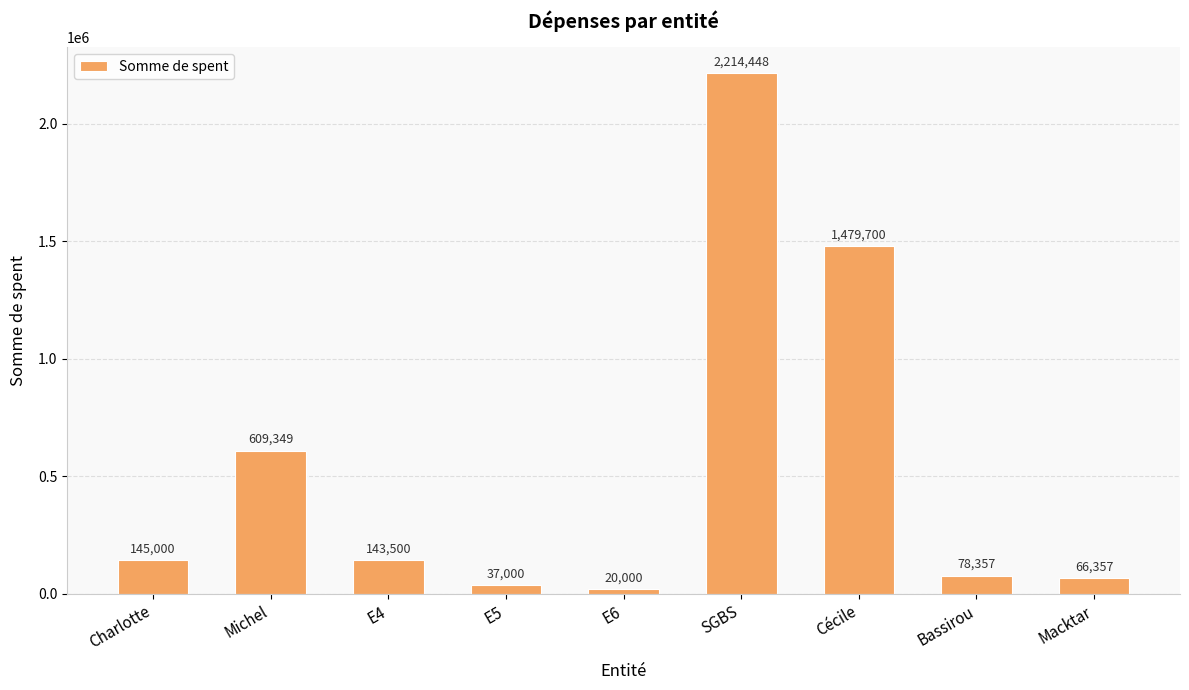

What is the difference between the second highest and second lowest values?

1442700